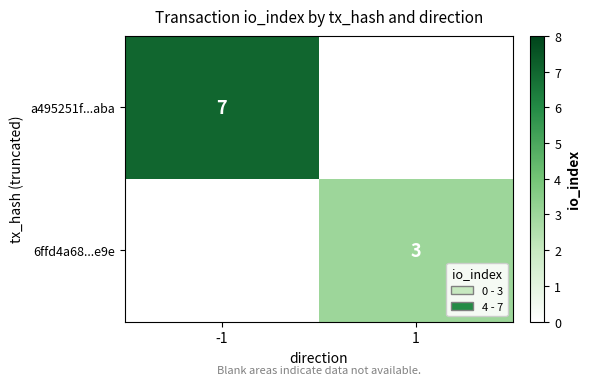

The value of 6ffd4a68...e9e at 1 is 3. True or false?

True